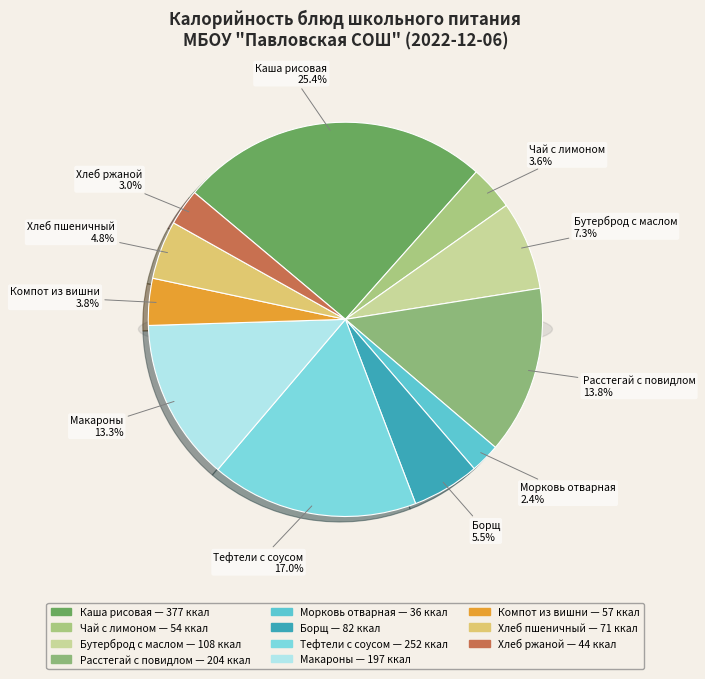

Do Хлеб пшеничный and Тефтели с соусом together represent more than half of the pie?

No